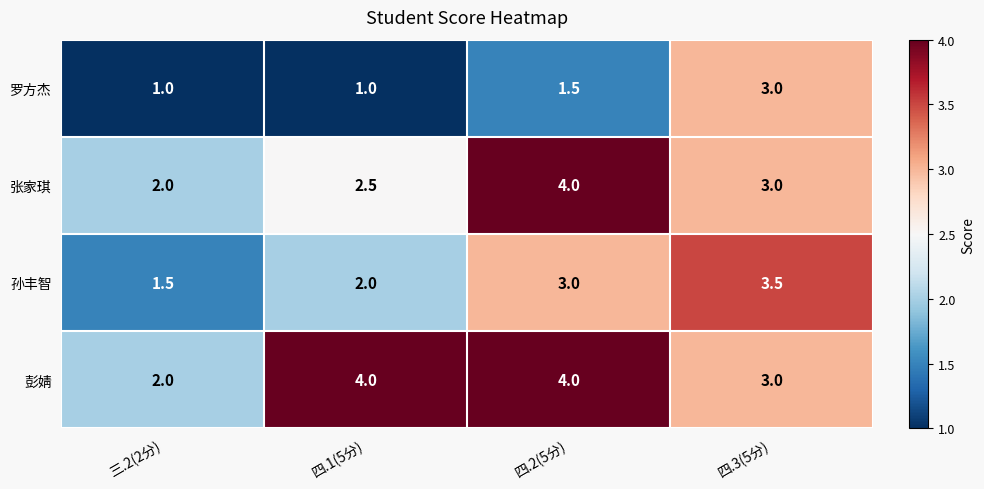

Is it true that 孙丰智 equals 2.0 at 四.1(5分)?

True